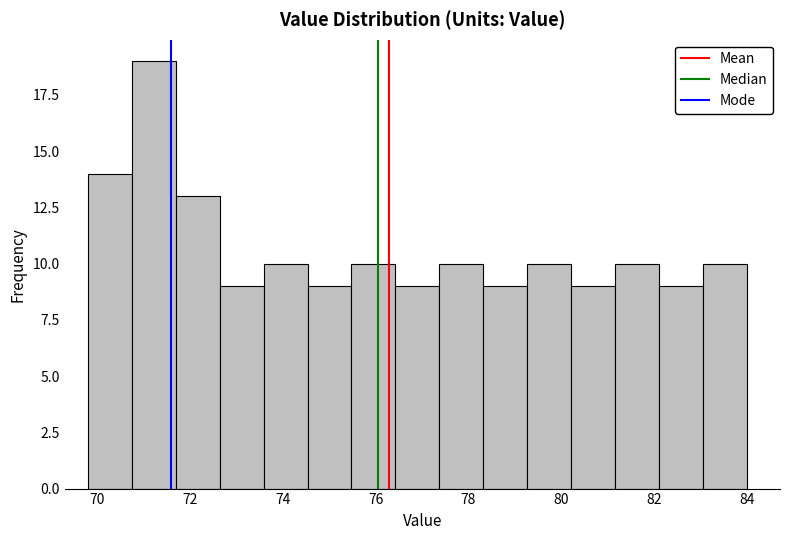

Reading left to right, list every bar in this chart as the range it spans on the x-axis followed by its height. Neither the bar edges nor the heights are printed on the chart, so give them approximately, as read against the axes.

69.8 to 70.8: 14
70.8 to 71.6: 19
71.6 to 72.6: 13
72.6 to 73.6: 9
73.6 to 74.6: 10
74.6 to 75.4: 9
75.4 to 76.4: 10
76.4 to 77.4: 9
77.4 to 78.4: 10
78.4 to 79.2: 9
79.2 to 80.2: 10
80.2 to 81.2: 9
81.2 to 82.2: 10
82.2 to 83.0: 9
83.0 to 84.0: 10